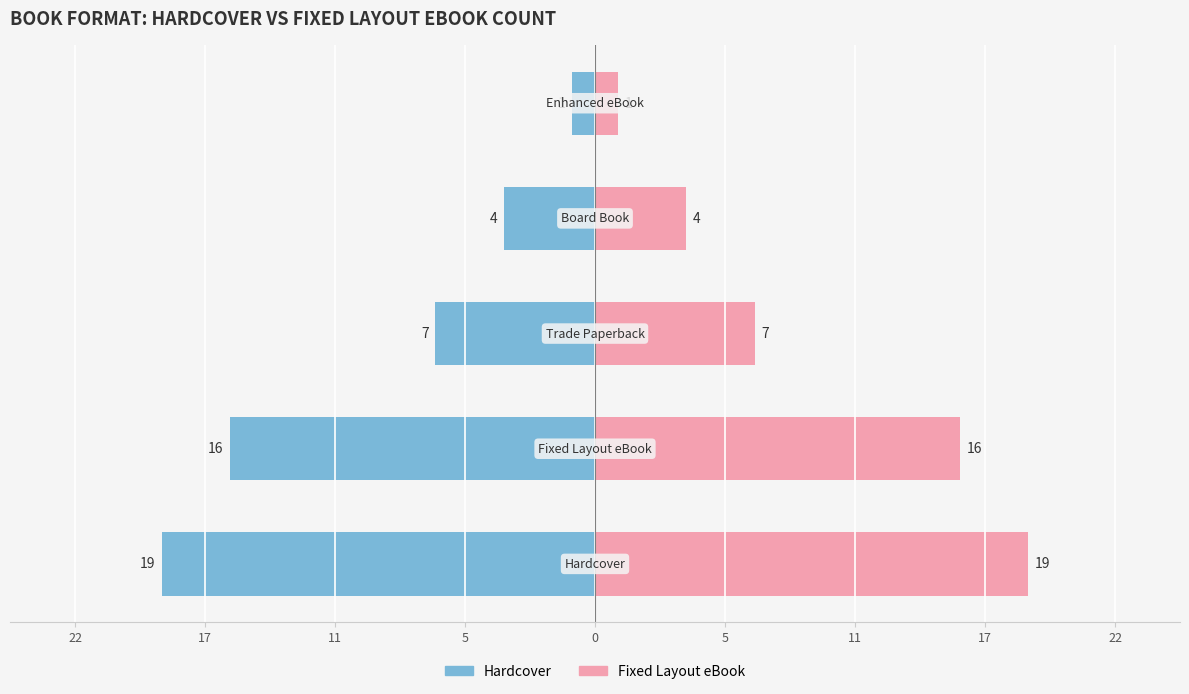

At 0, list the series in order from largest to smallest.

Fixed Layout eBook, Hardcover